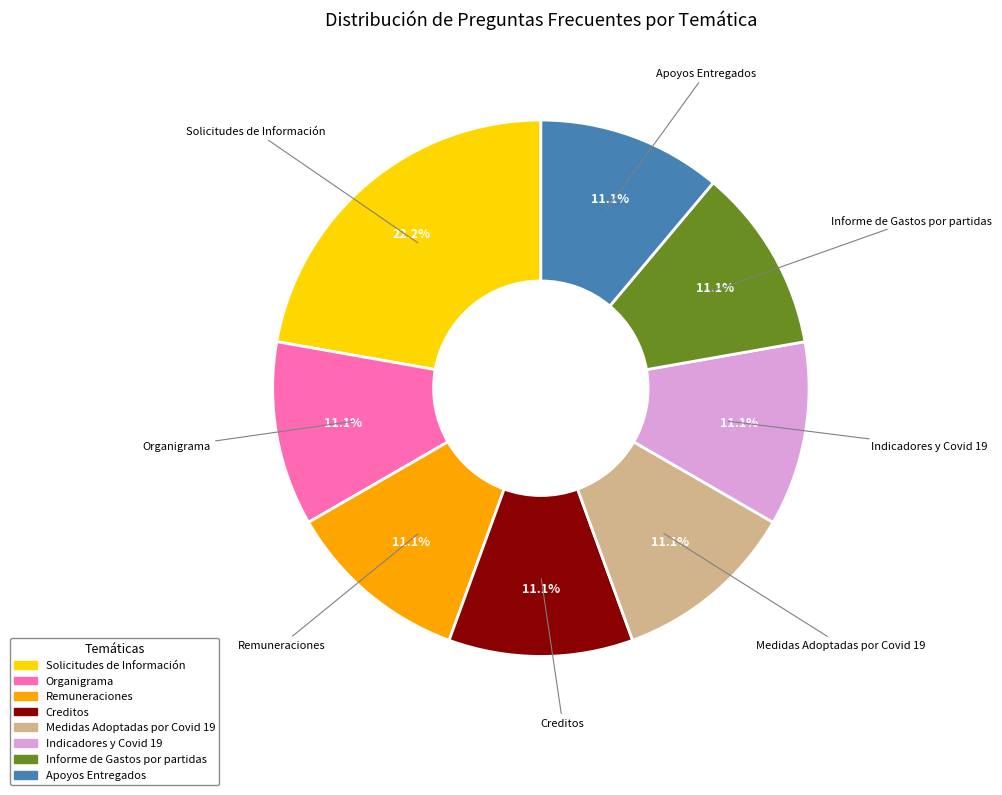

What is the ratio of the value at Organigrama to the value at Indicadores y Covid 19?

1.0